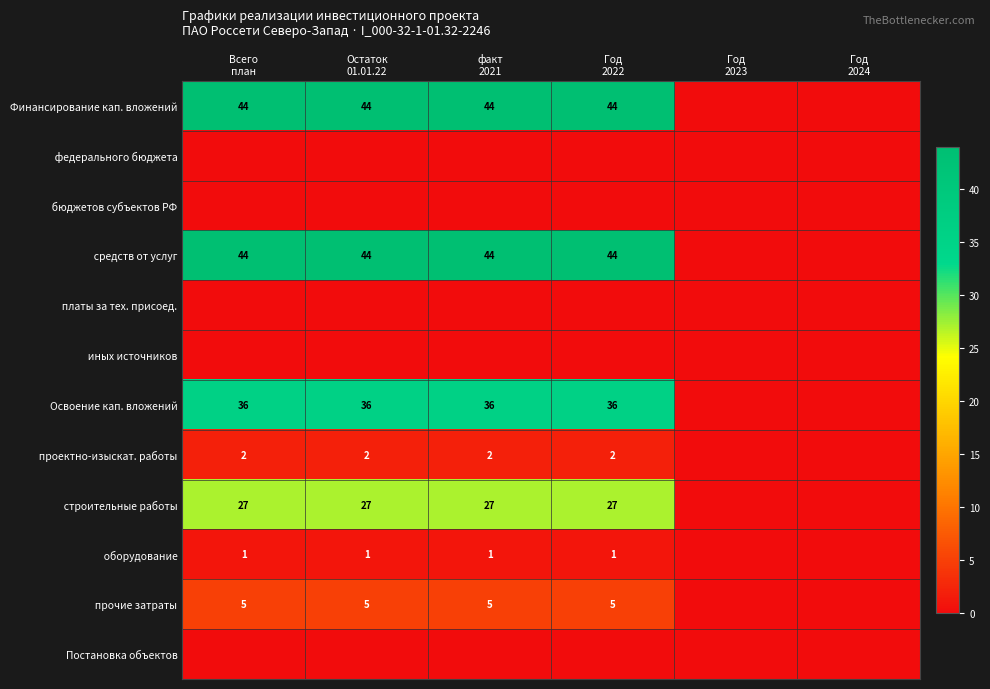

Where is прочие затраты nearest to the value 2?

Год 2023